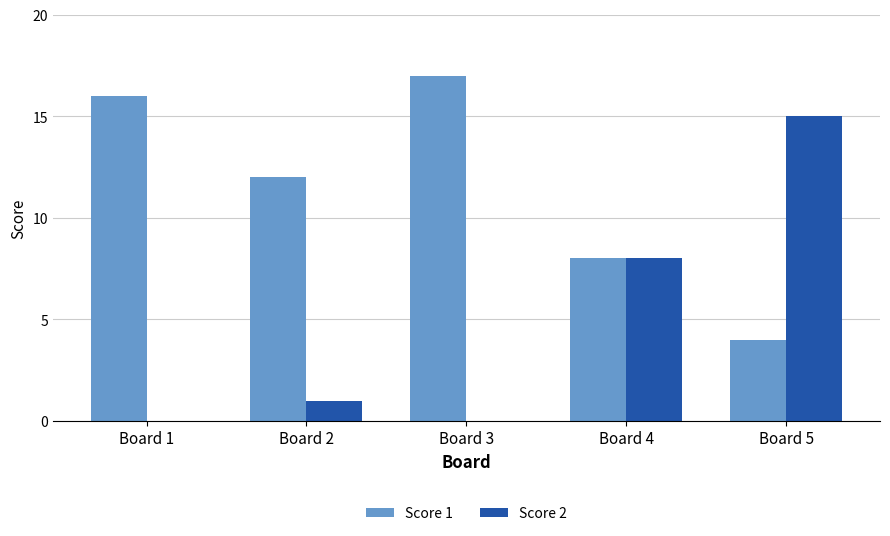

What is the sum of all Score 2 values?

24